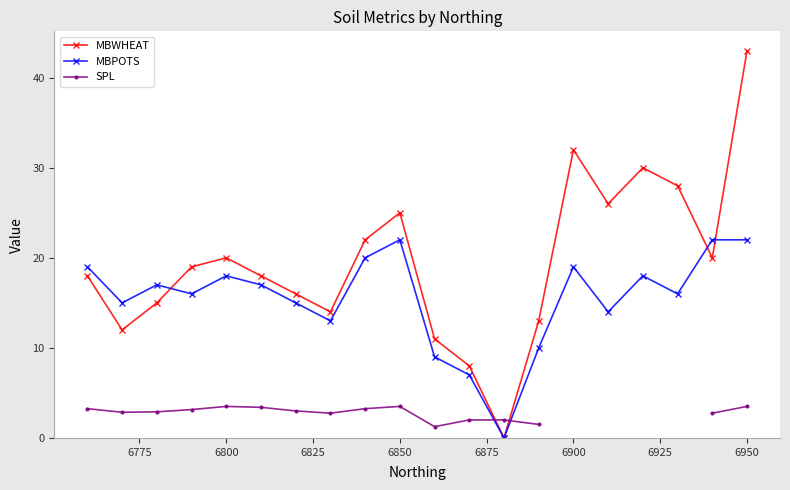

In MBPOTS, how many points are higher than both neighbors (excluding endpoints)?

5